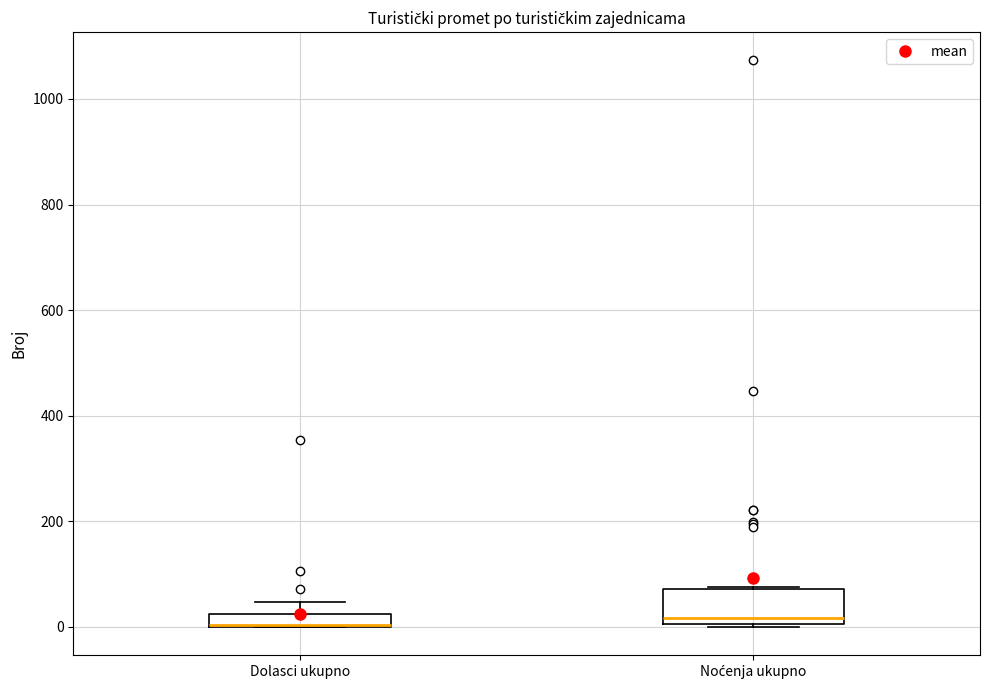

Which box is the tallest, from its lower edge to its upper edge?

Noćenja ukupno